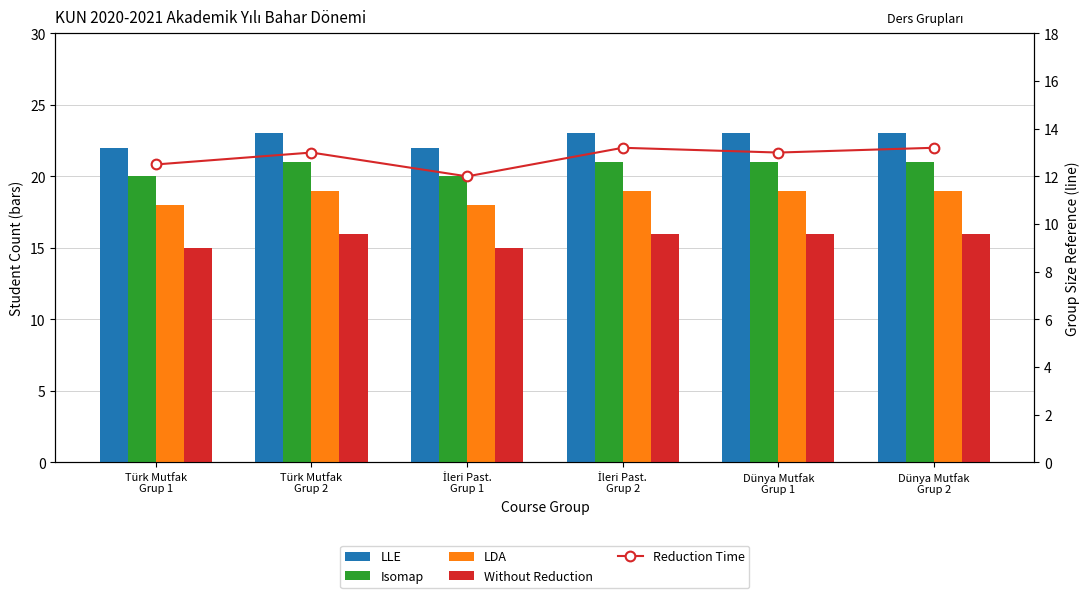

What is the label of the 3rd bar from the right?

İleri Past.
Grup 2